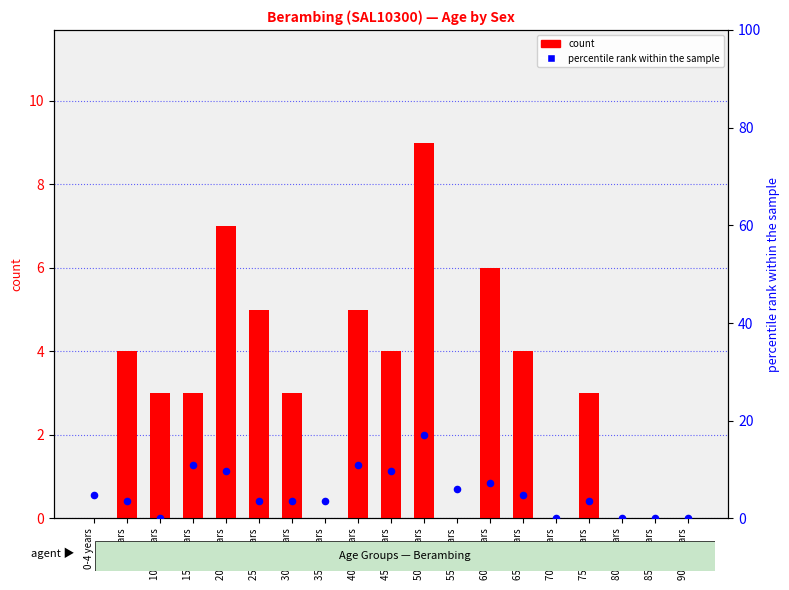

At how many categories does at least one series exceed 13?

1